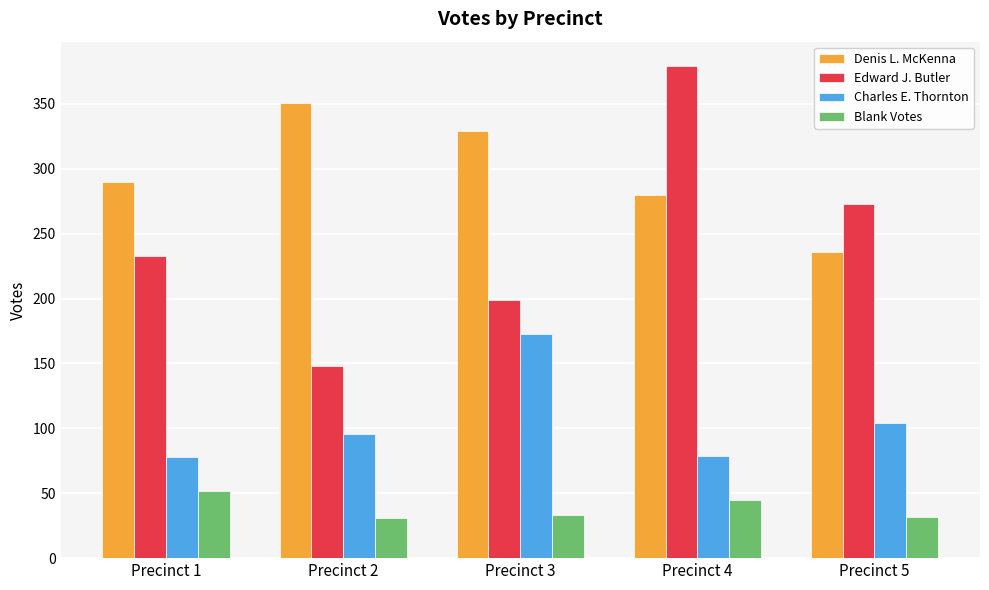

Which series has the widest spread of values?

Edward J. Butler